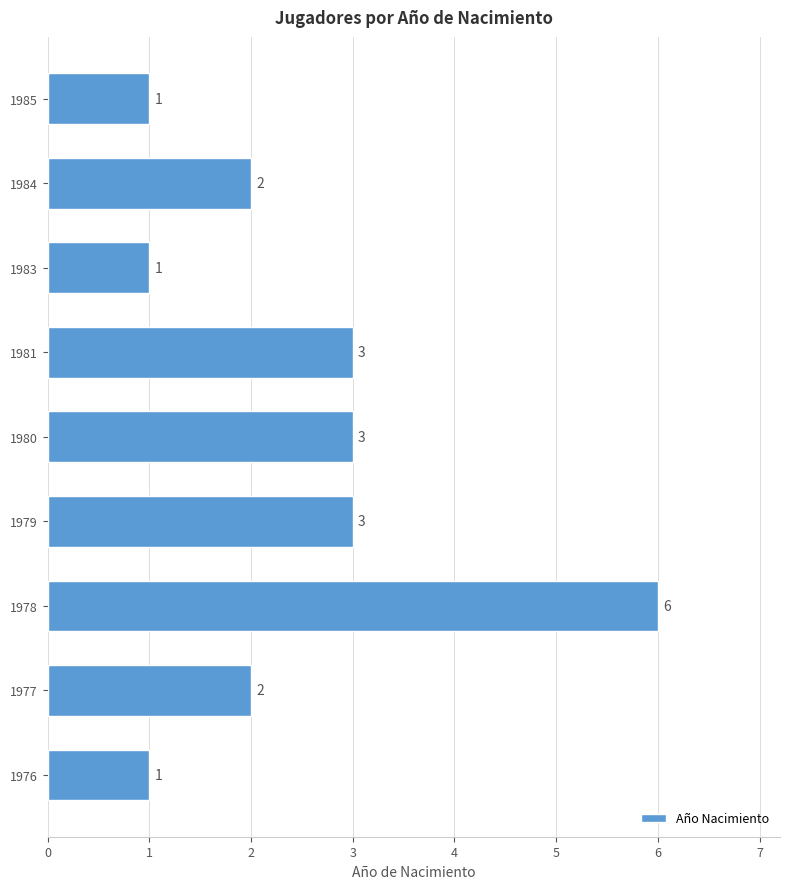

How many data points does each series have?

9